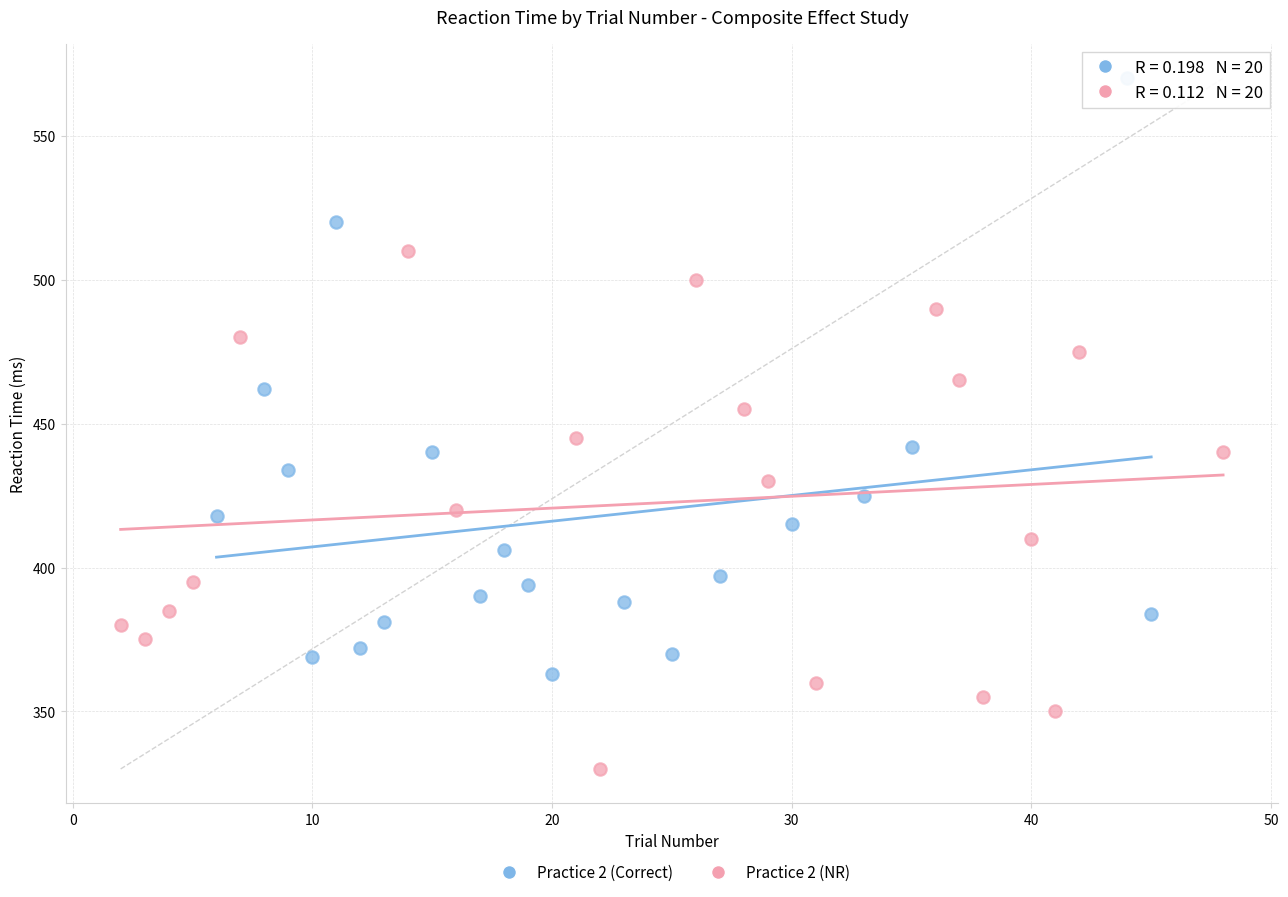

Which series reaches the maximum Y coordinate?

Practice 2 (Correct)